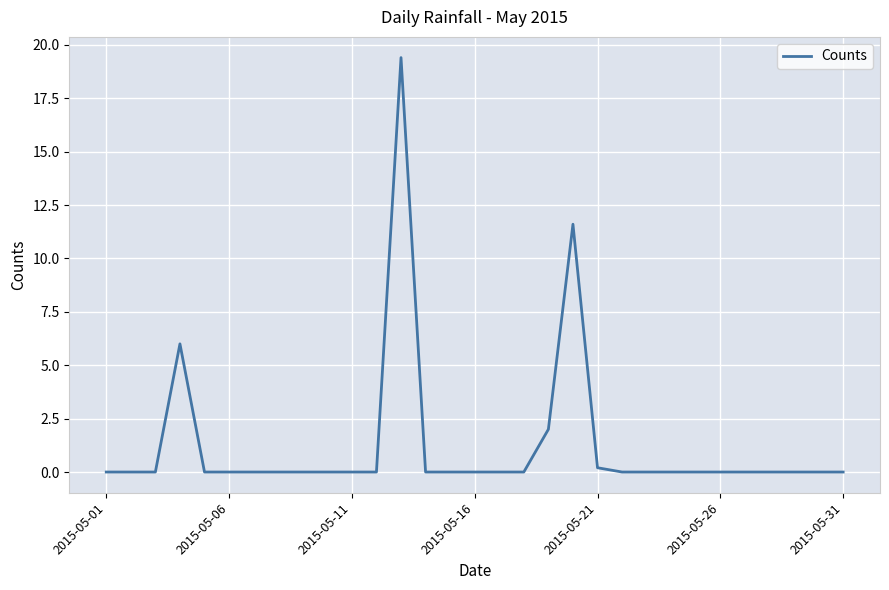

Reading left to right, list all the values displayed in this chart.

0.0	0.0	0.0	6.0	0.0	0.0	0.0	0.0	0.0	0.0	0.0	0.0	19.4	0.0	0.0	0.0	0.0	0.0	2.0	11.6	0.2	0.0	0.0	0.0	0.0	0.0	0.0	0.0	0.0	0.0	0.0